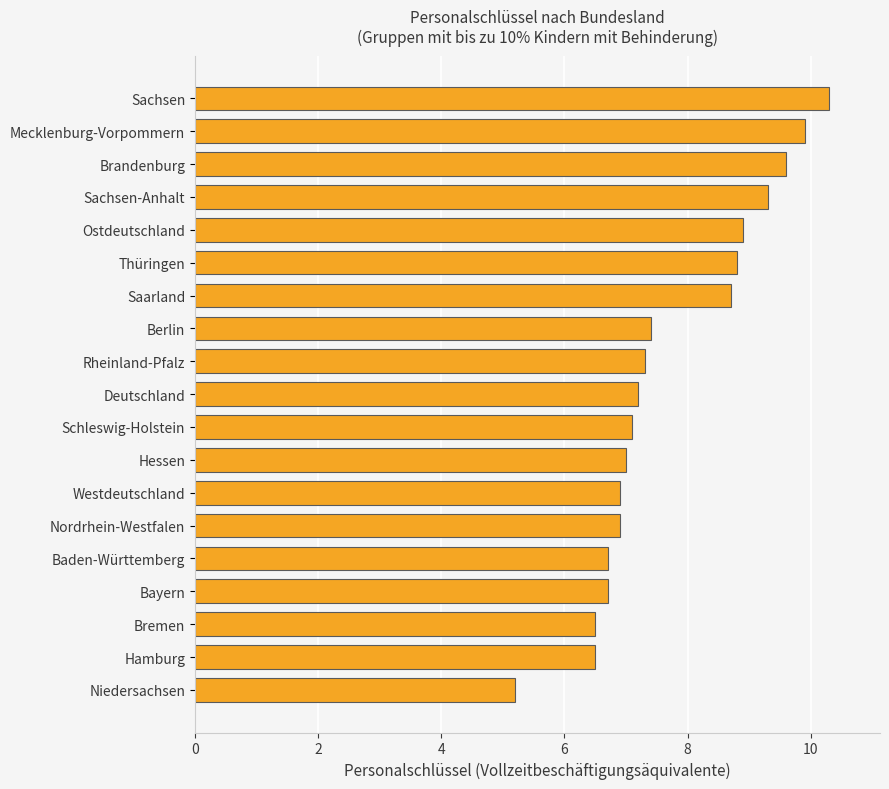

Reading bottom to top, list all the values displayed in this chart.

5.2	6.5	6.5	6.7	6.7	6.9	6.9	7.0	7.1	7.2	7.3	7.4	8.7	8.8	8.9	9.3	9.6	9.9	10.3